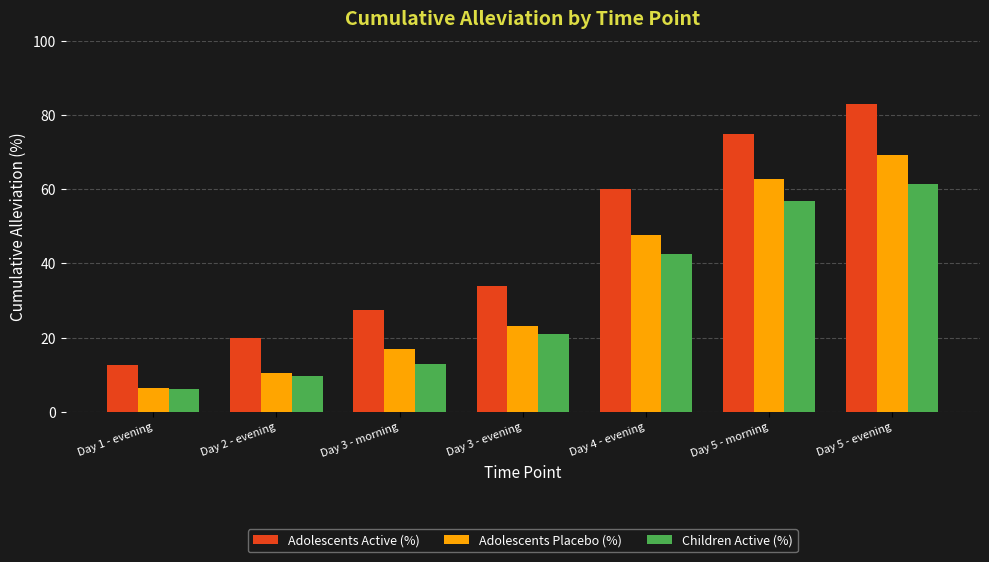

What value does the Adolescents Active (%) series have at Day 3 - evening?

33.8